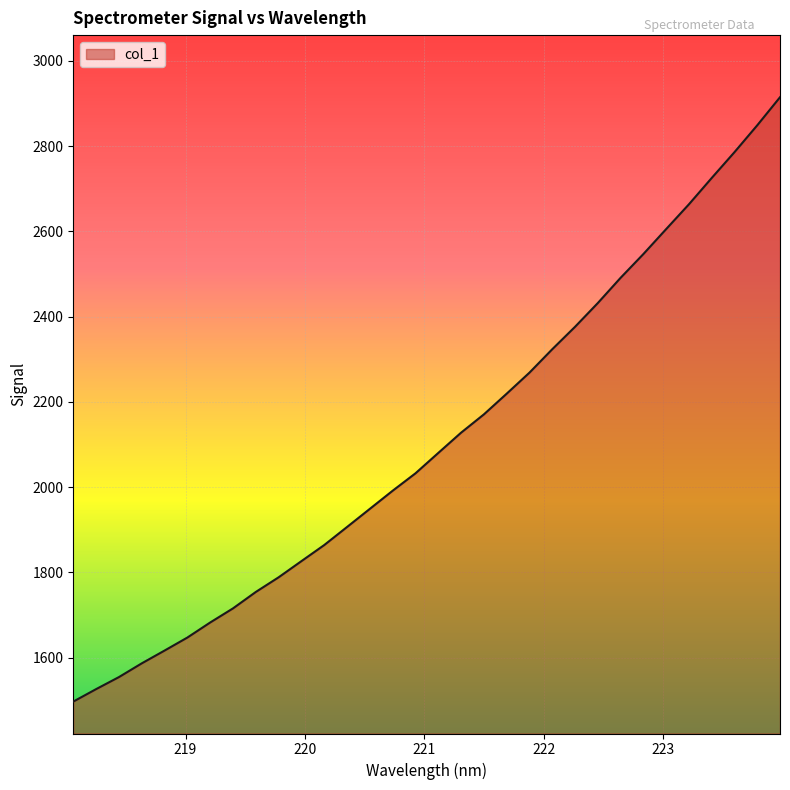

Reading left to right, extract all data points from this chart.

1497.0	1526.2	1554.5	1586.7	1616.7	1647.3	1682.6	1715.7	1754.2	1788.6	1826.5	1864.3	1906.6	1949.2	1991.7	2032.5	2080.3	2127.8	2170.7	2219.3	2268.7	2323.6	2376.2	2431.9	2491.1	2546.9	2605.4	2663.6	2725.3	2785.9	2848.9	2914.8